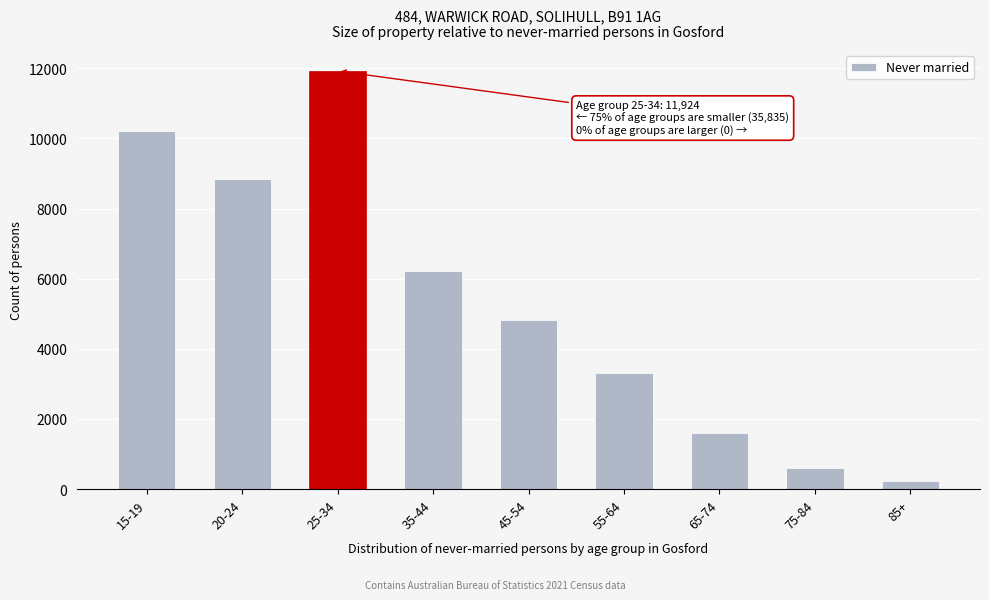

Reading left to right, extract all data points from this chart.

10220	8846	11924	6208	4826	3305	1601	609	220